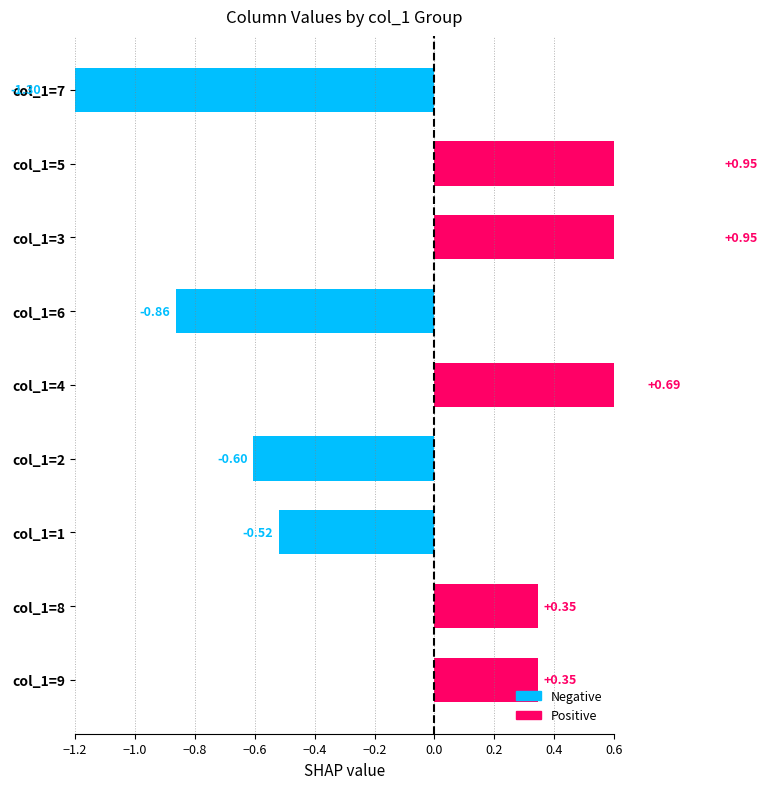

True or false: the data shows -1.9 at col_1=7.

False